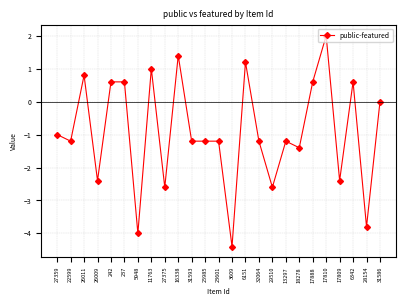

Where is the first local maximum?

26011